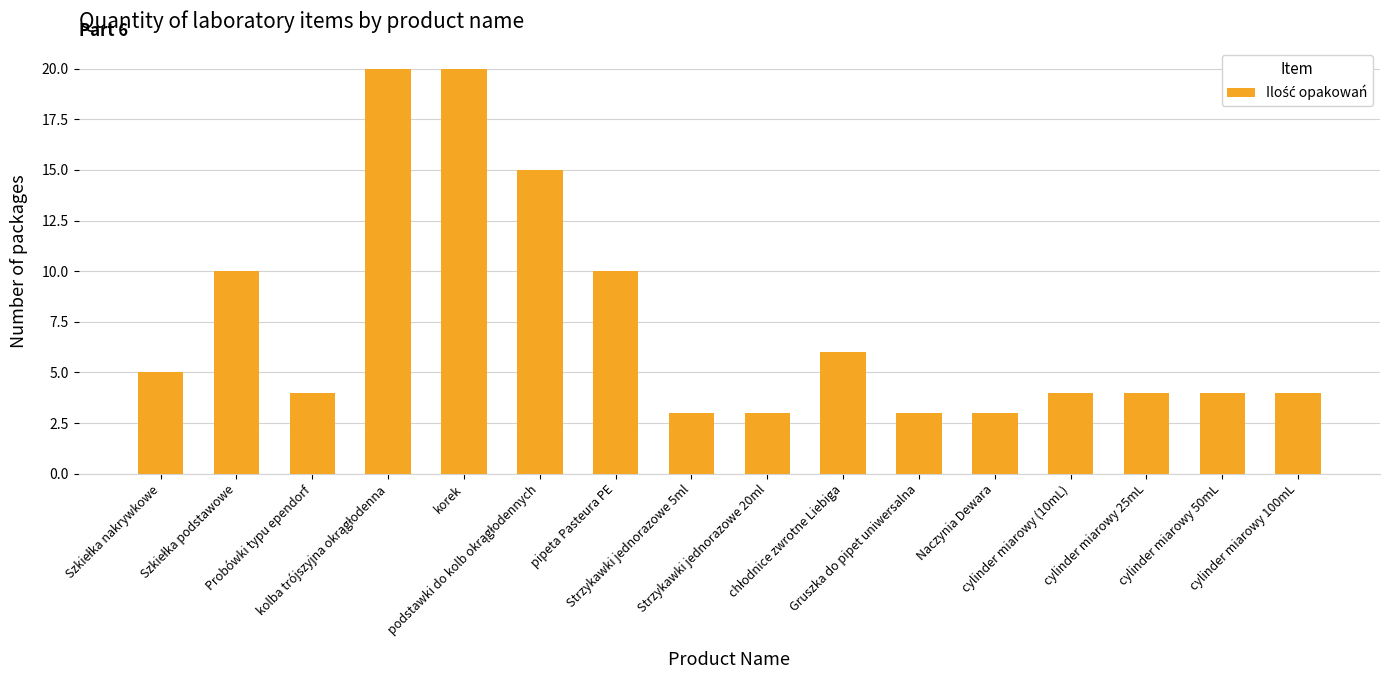

Does the chart contain any negative values?

No